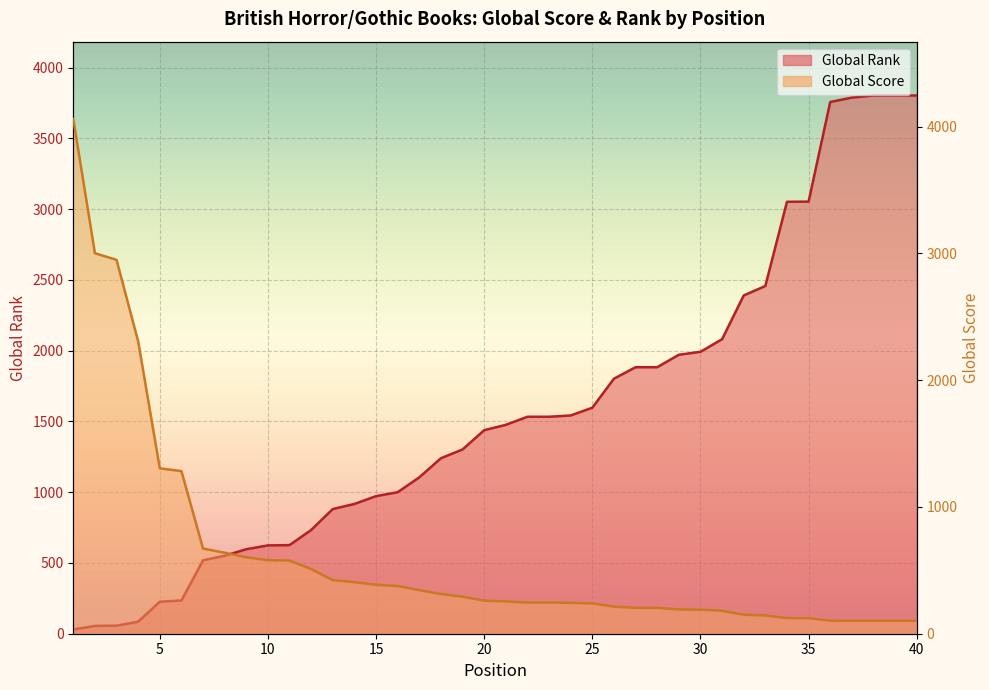

What is the sum of all Global Score values?

24758